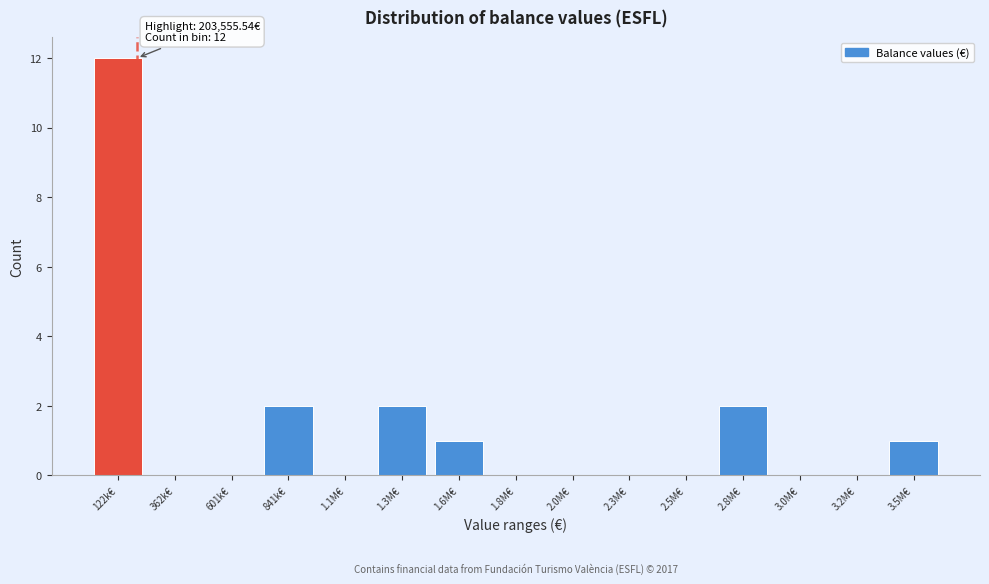

Reading left to right, what are all the values shown in this chart?

122k€=12	362k€=0	601k€=0	841k€=2	1.1M€=0	1.3M€=2	1.6M€=1	1.8M€=0	2.0M€=0	2.3M€=0	2.5M€=0	2.8M€=2	3.0M€=0	3.2M€=0	3.5M€=1